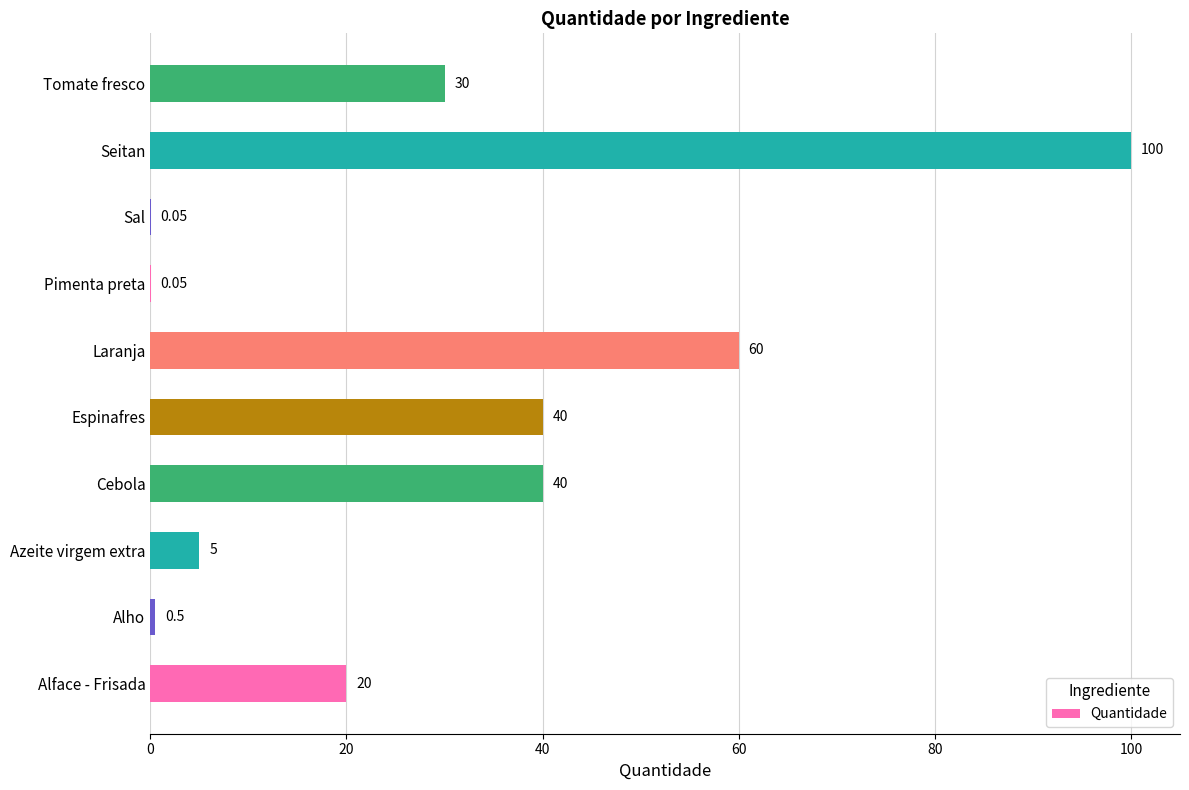

Which category has the highest value across all series?

Seitan